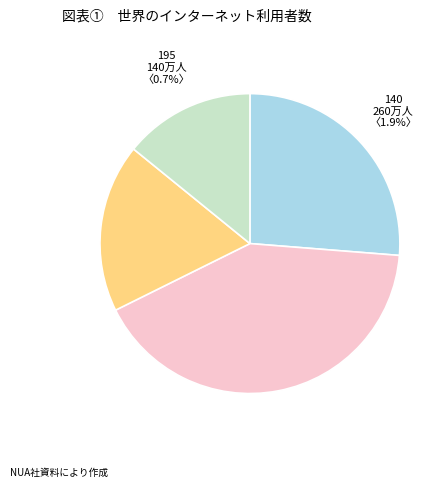

Is it true that 200 is 41% of the pie?

True